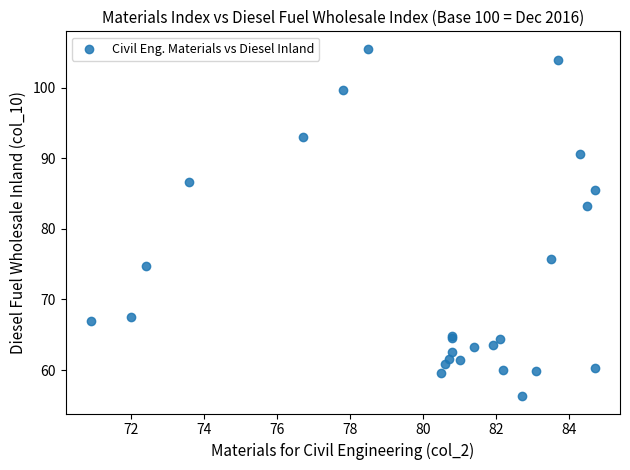

What Y value in the scatter plot is closest to 80?

83.2